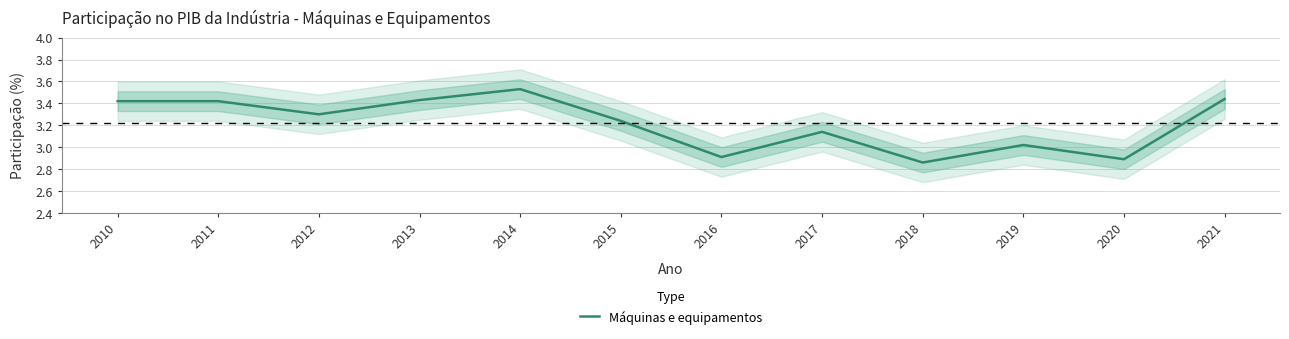

What is the minimum value shown in the chart?

2.9